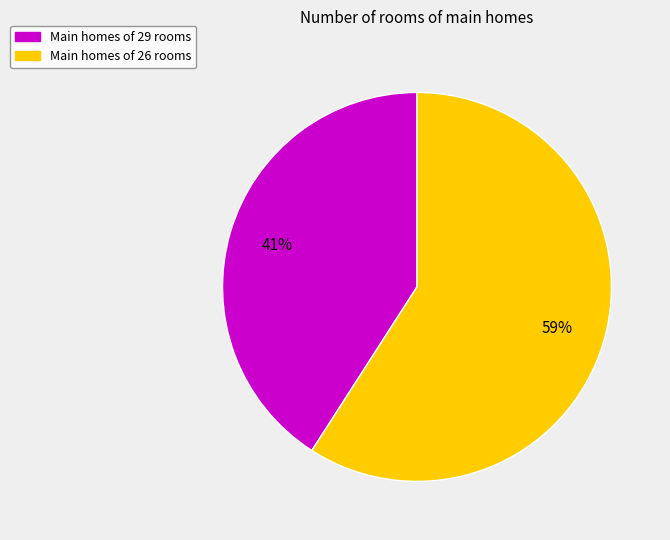

To the nearest percent, what is the average slice percentage?

50%